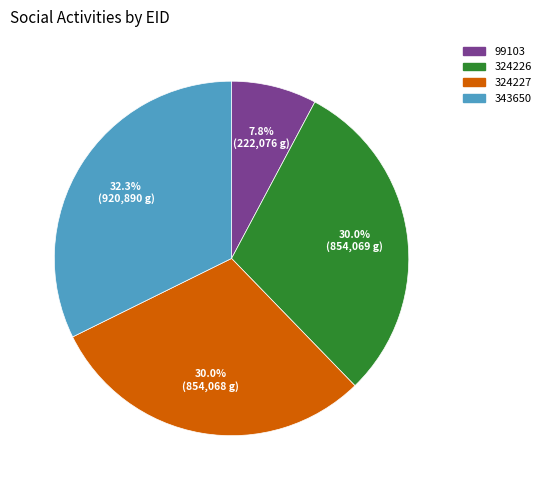

What percentage is NOT represented by 99103?

92.2%